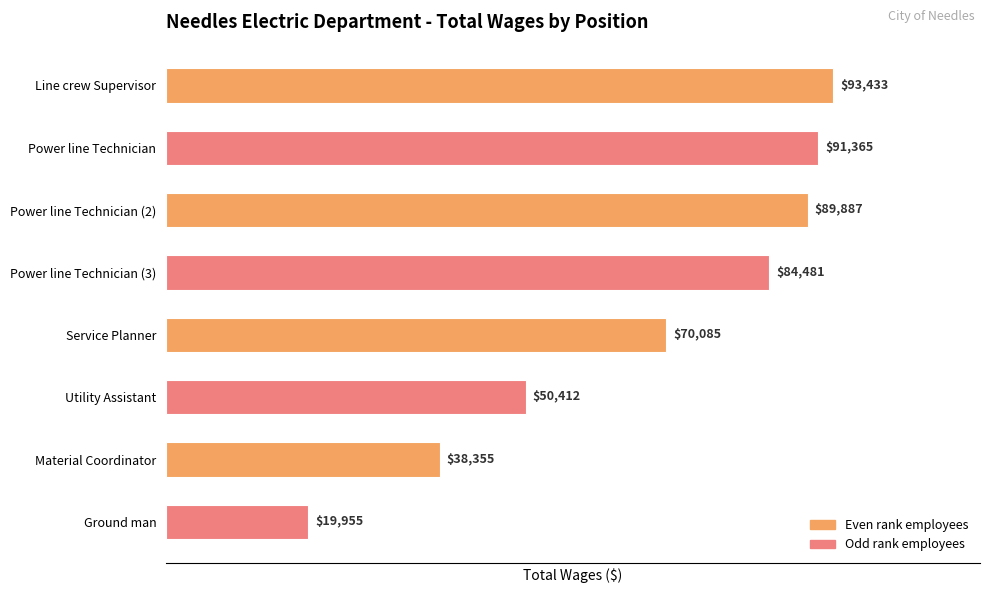

List the labels in order of value, largest first.

Line crew Supervisor, Power line Technician, Power line Technician (2), Power line Technician (3), Service Planner, Utility Assistant, Material Coordinator, Ground man